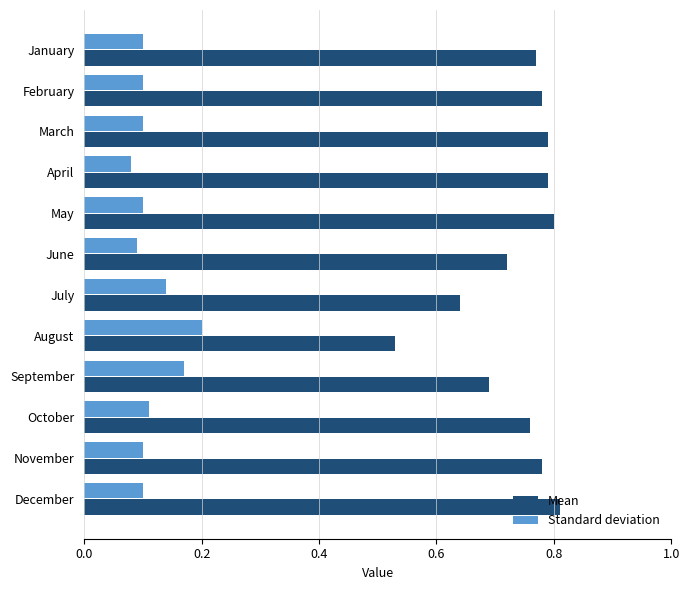

Which category has the lowest value in the Mean series?

August